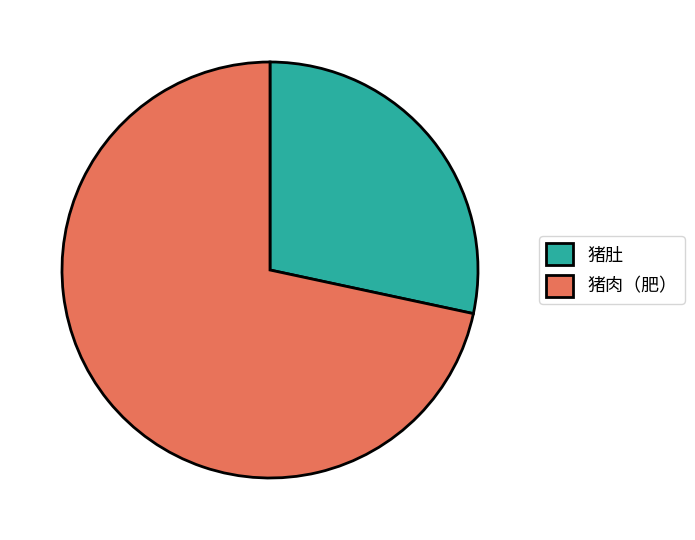

The 猪肚 slice represents 28% of the pie. True or false?

True